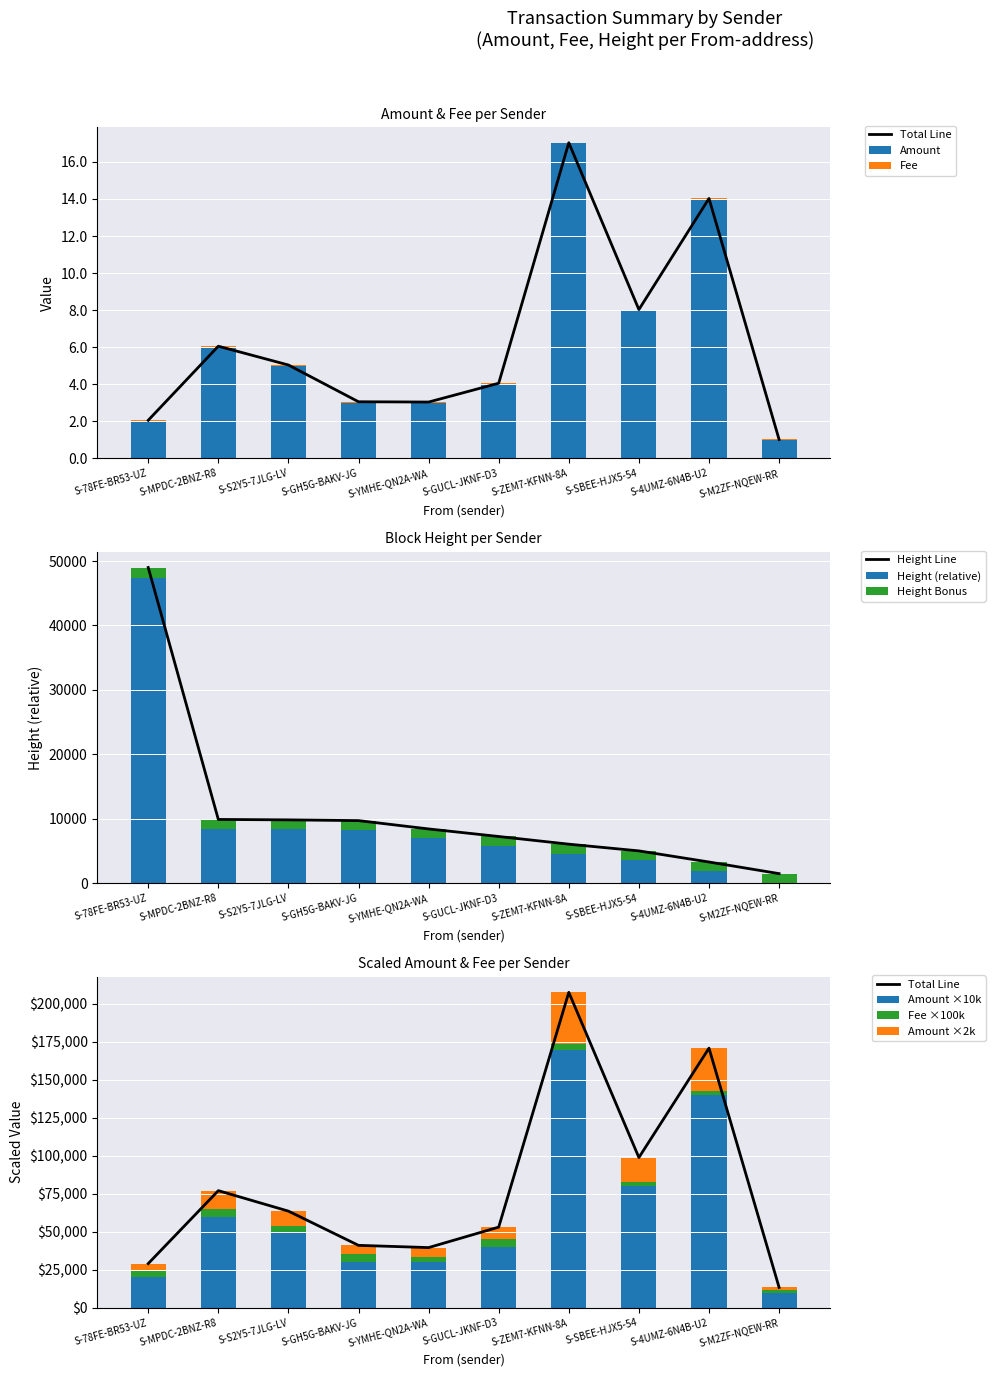

Which series has the widest spread of values?

Height